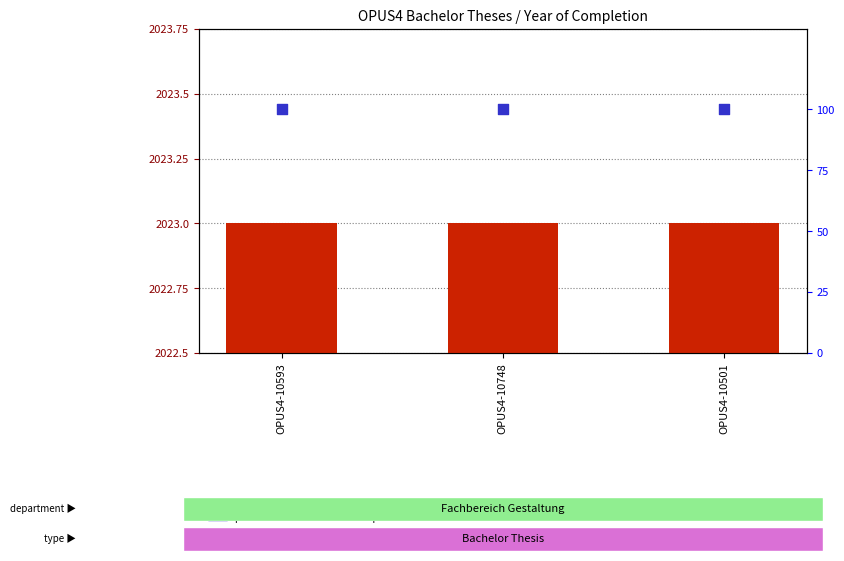

At how many categories does at least one series exceed 26?

3